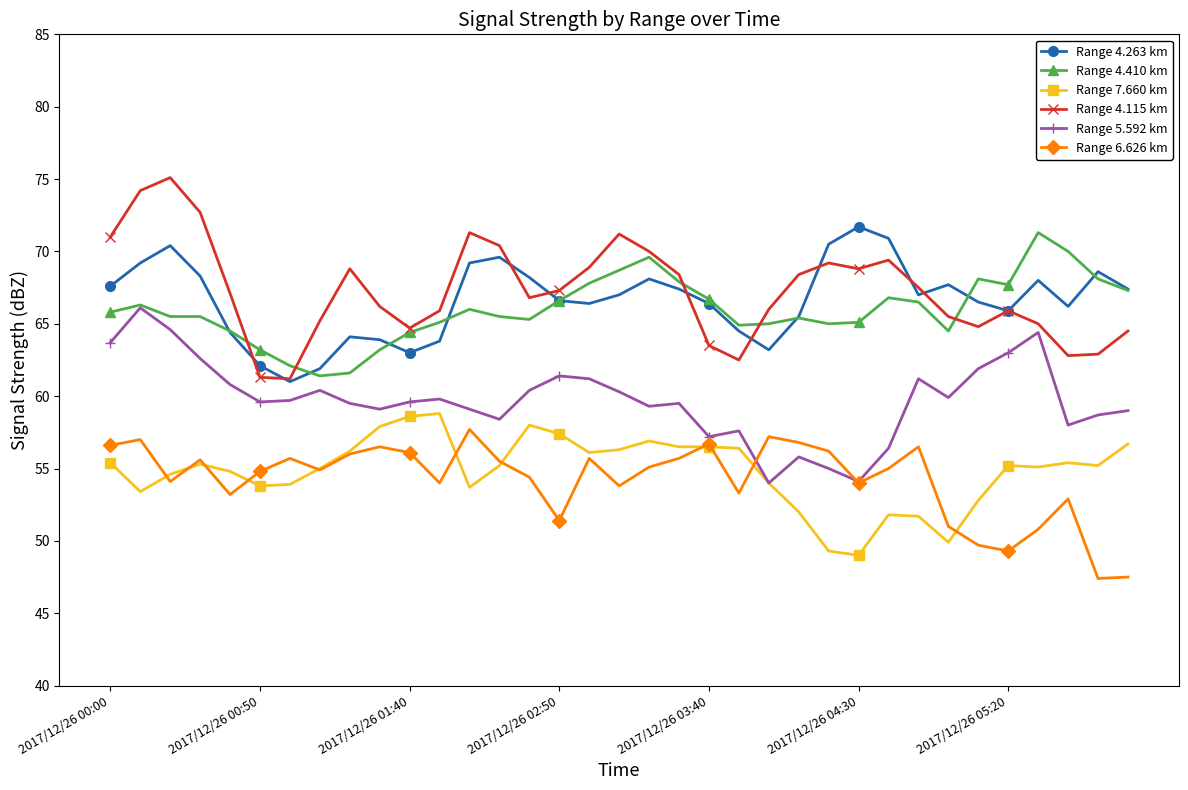

True or false: Range 4.115 km has more than 1 interior local peaks.

True